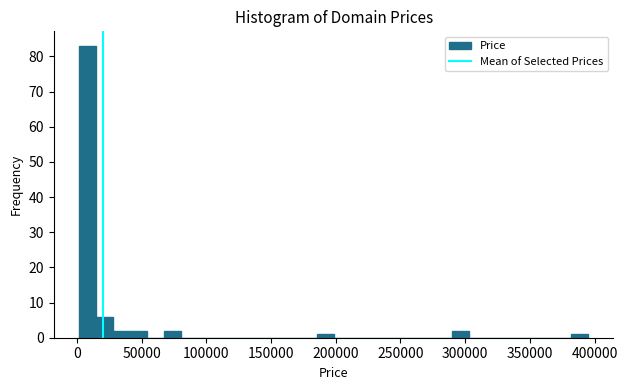

Read against the x-axis, roughly where is the centre of the tallest bar?

10000